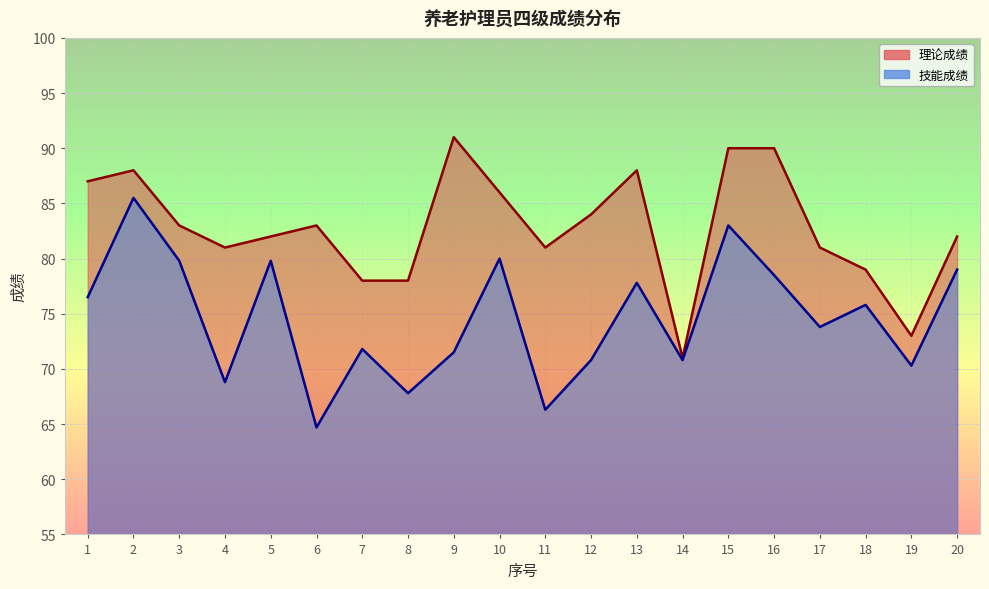

Reading left to right, what are all the values shown in this chart?

理论成绩: 87.0	88.0	83.0	81.0	82.0	83.0	78.0	78.0	91.0	86.0	81.0	84.0	88.0	71.0	90.0	90.0	81.0	79.0	73.0	82.0
技能成绩: 76.5	85.5	79.8	68.8	79.8	64.7	71.8	67.8	71.5	80.0	66.3	70.8	77.8	70.8	83.0	78.5	73.8	75.8	70.3	79.0